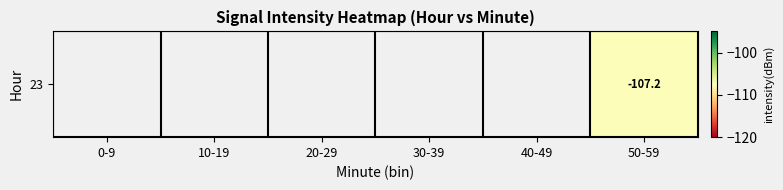

How many negative values are there?

1